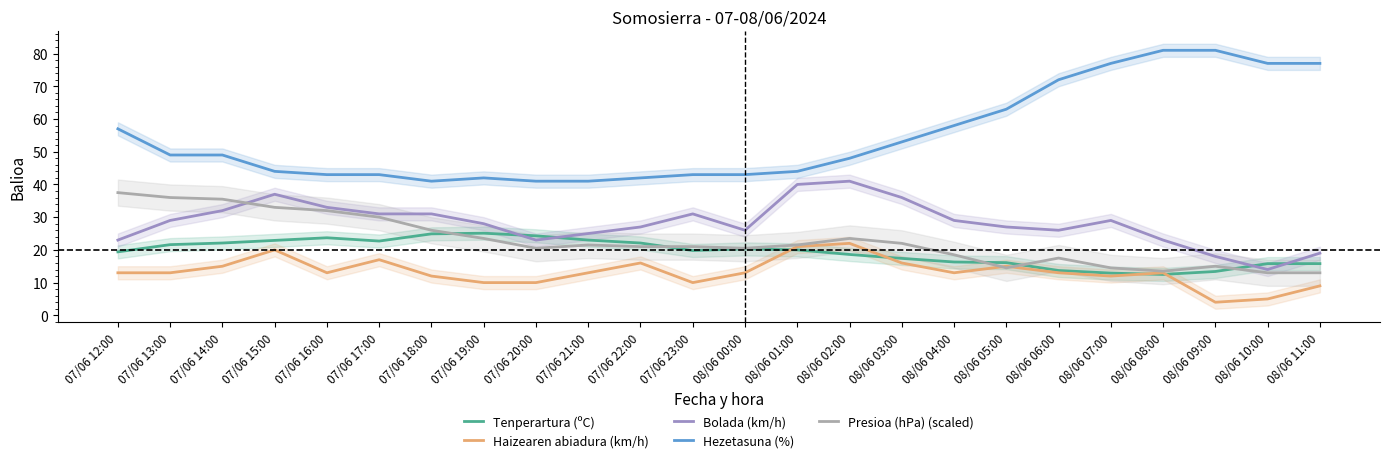

What position from the right is 08/06 06:00?

6